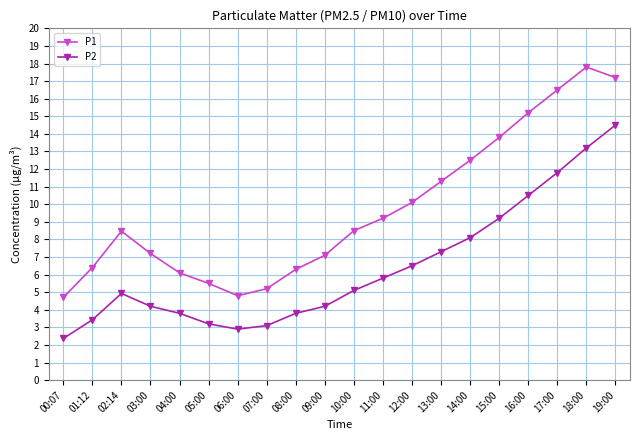

Which series has the largest total across all categories?

P1